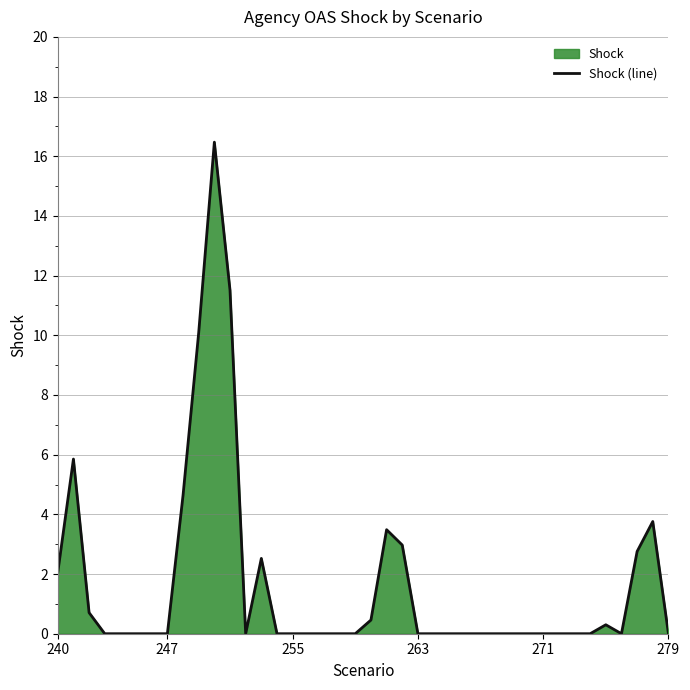

How many lines are shown in the chart?

1